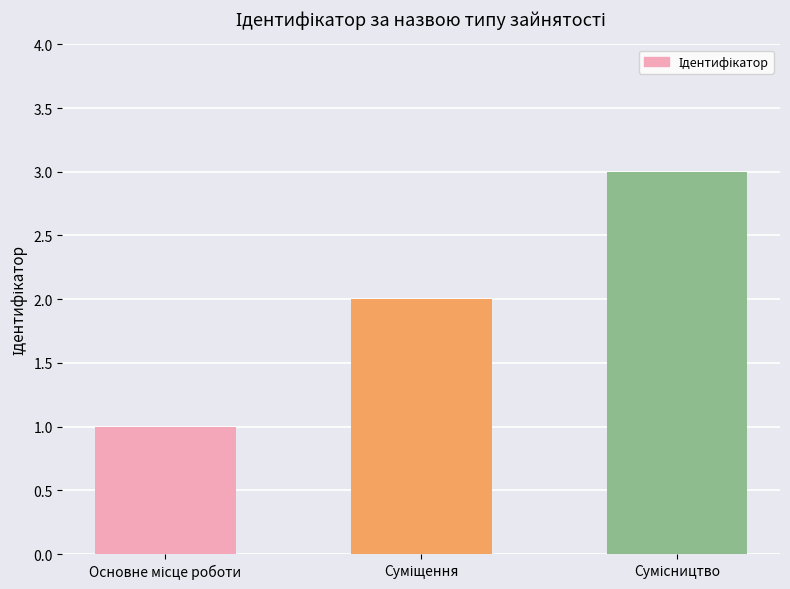

What is the maximum value shown in the chart?

3